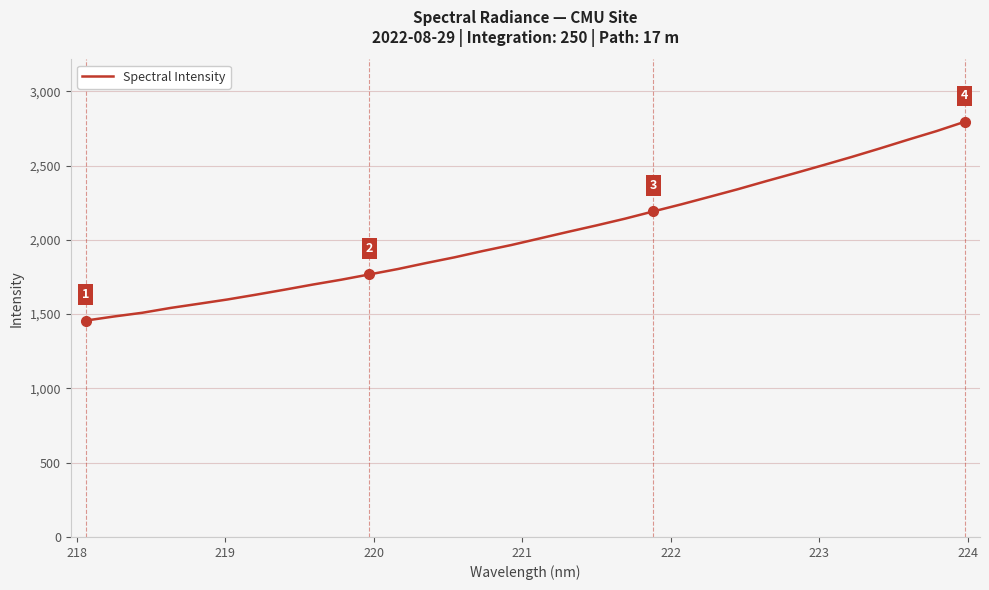

What is the maximum value shown in the chart?

2795.0